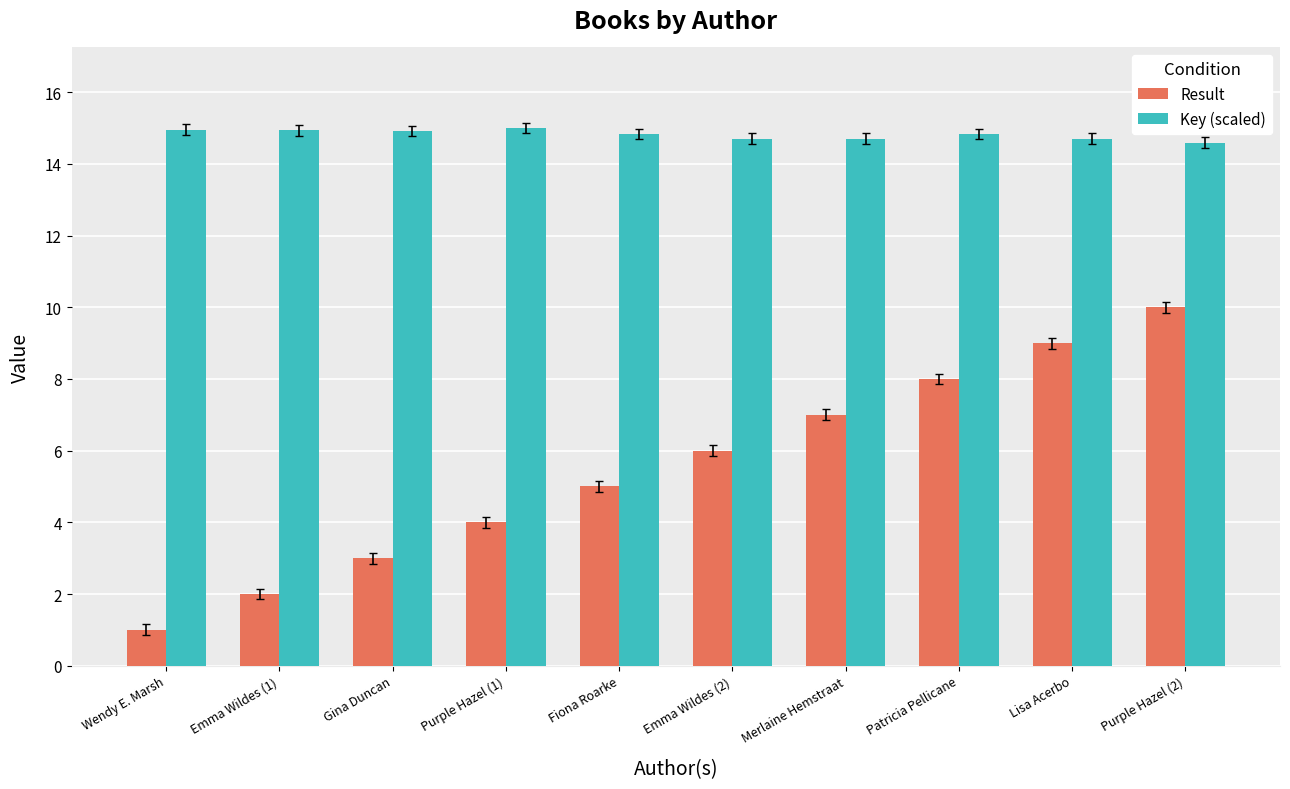

Which series has the largest total across all categories?

Key (scaled)